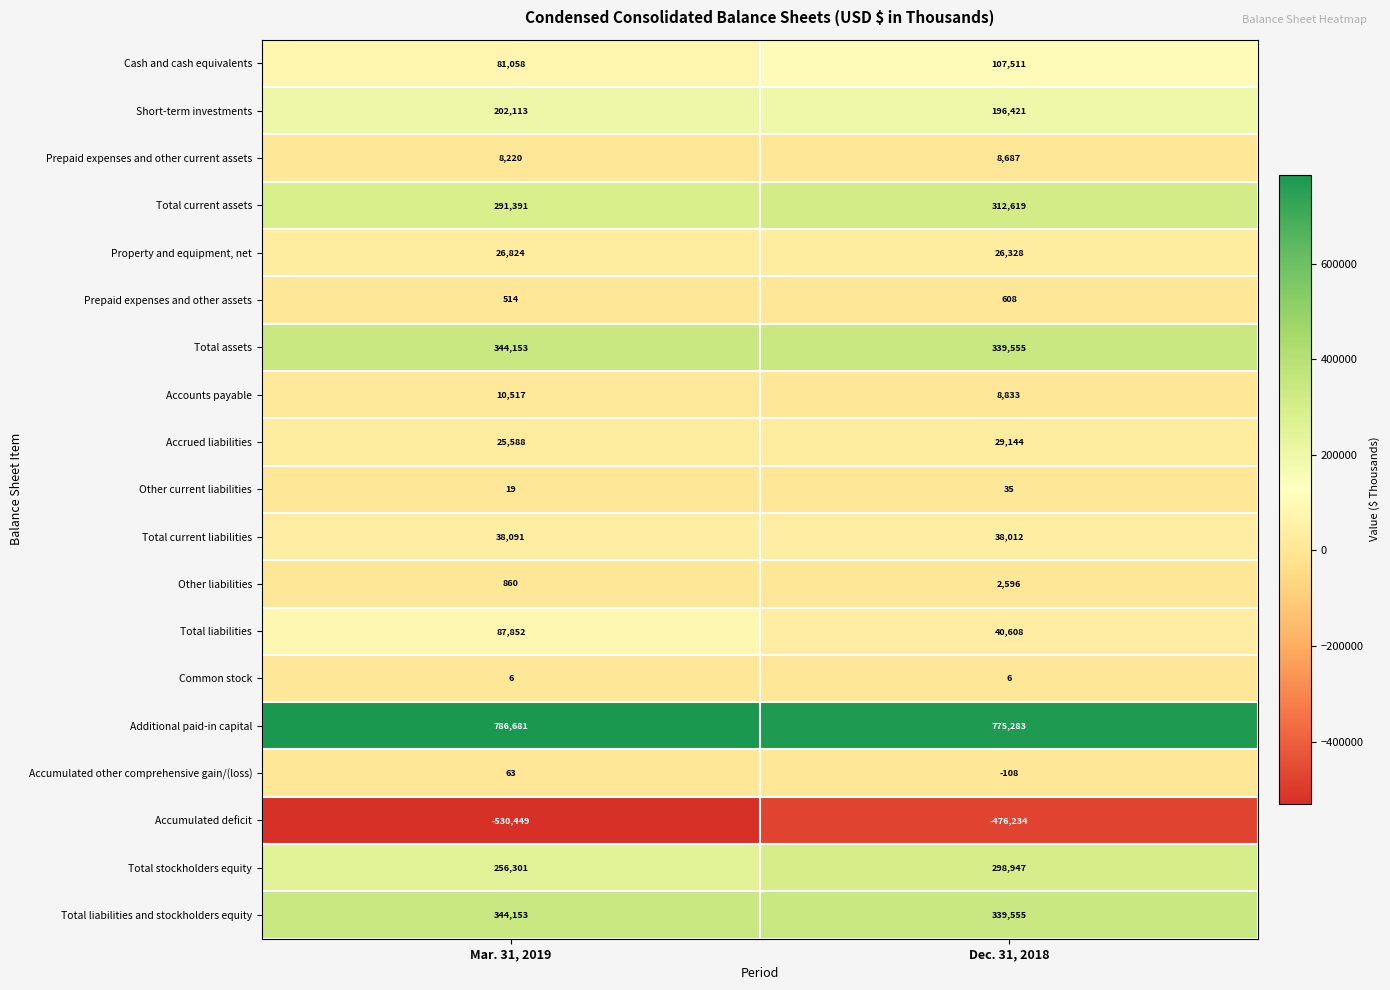

List the labels in order of Cash and cash equivalents value, smallest first.

Mar. 31, 2019, Dec. 31, 2018